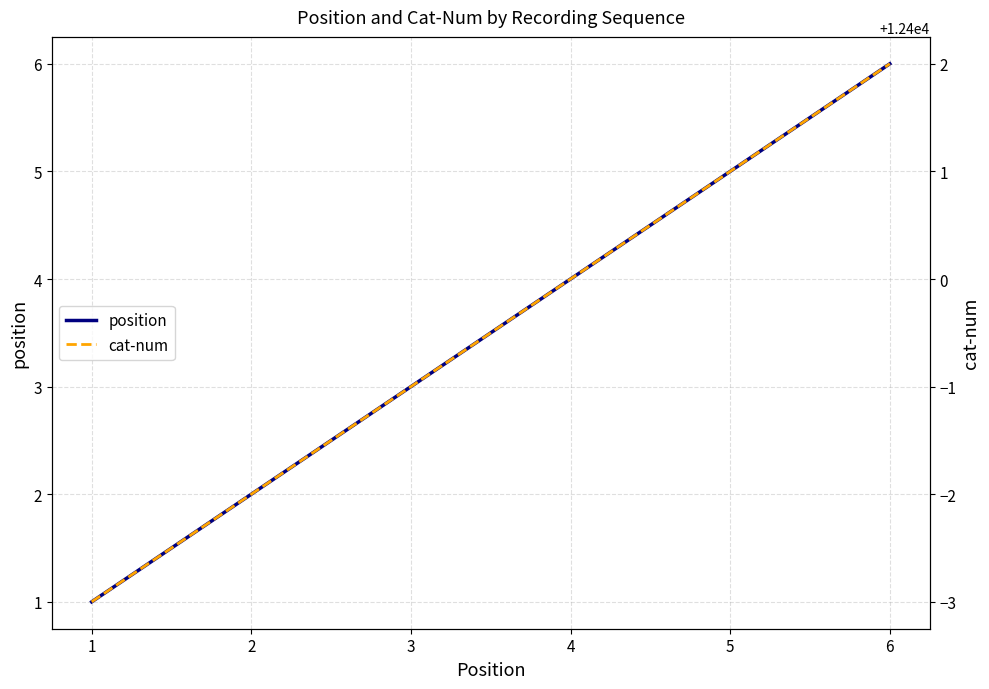

What is the smallest value displayed?

1